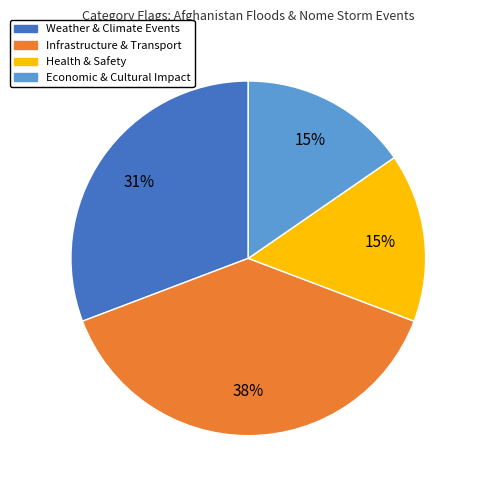

Is there a majority slice in this chart?

No